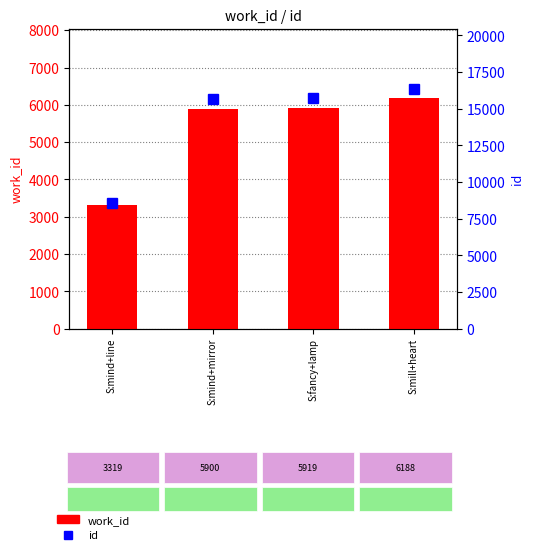

List the labels in order of work_id value, largest first.

S:mill+heart, S:fancy+lamp, S:mind+mirror, S:mind+line